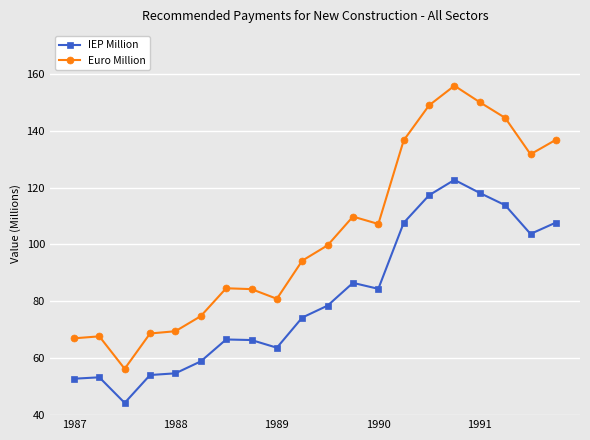

True or false: Euro Million has more than 0 points higher than both neighbors.

True